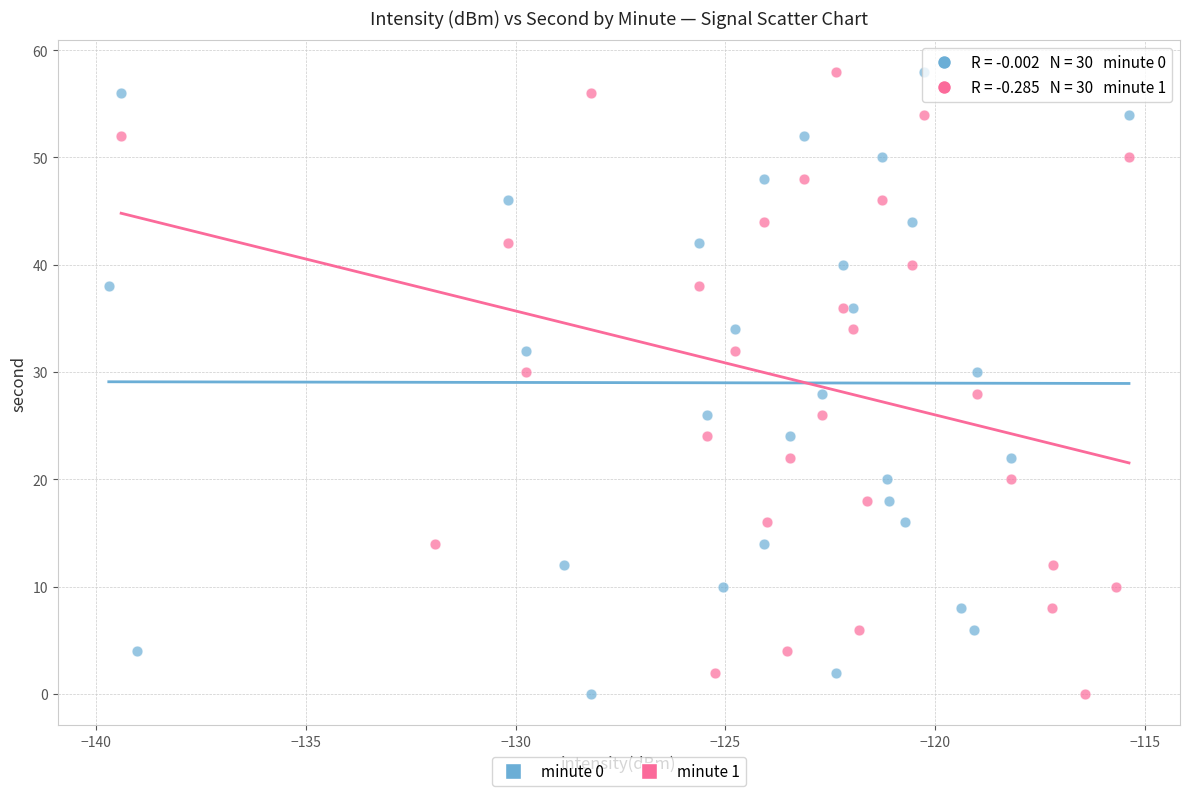

What are all the series names shown in the legend?

minute 0, minute 1